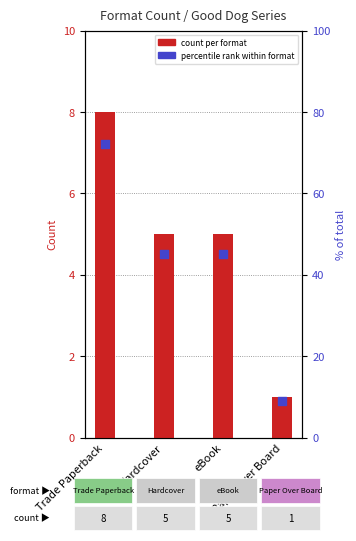

What are all the series names shown in the legend?

count per format, percentile rank within format